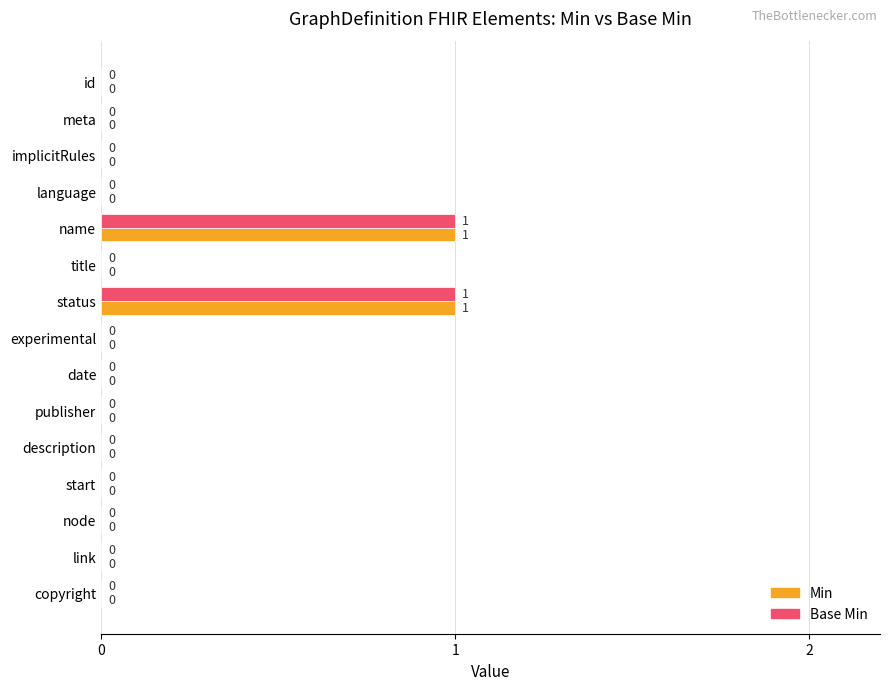

What are all the series names shown in the legend?

Min, Base Min